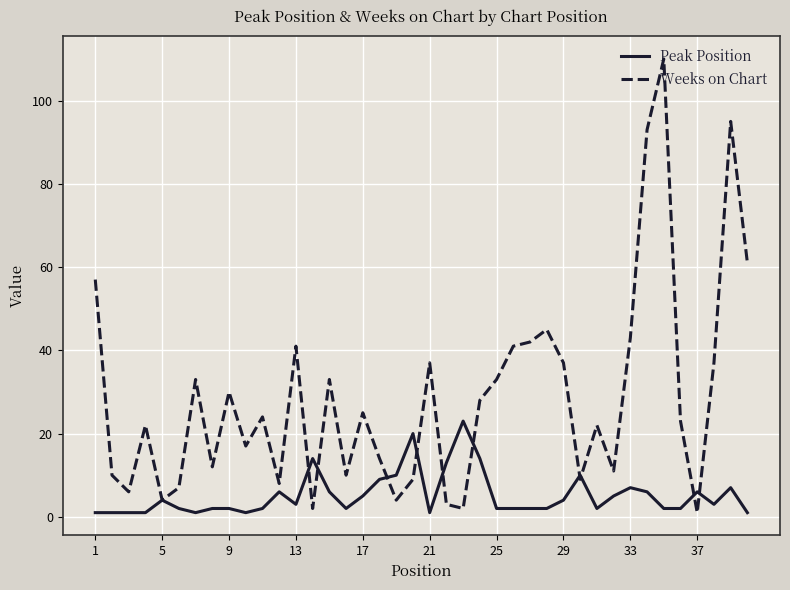

Which series has the largest total across all categories?

Weeks on Chart